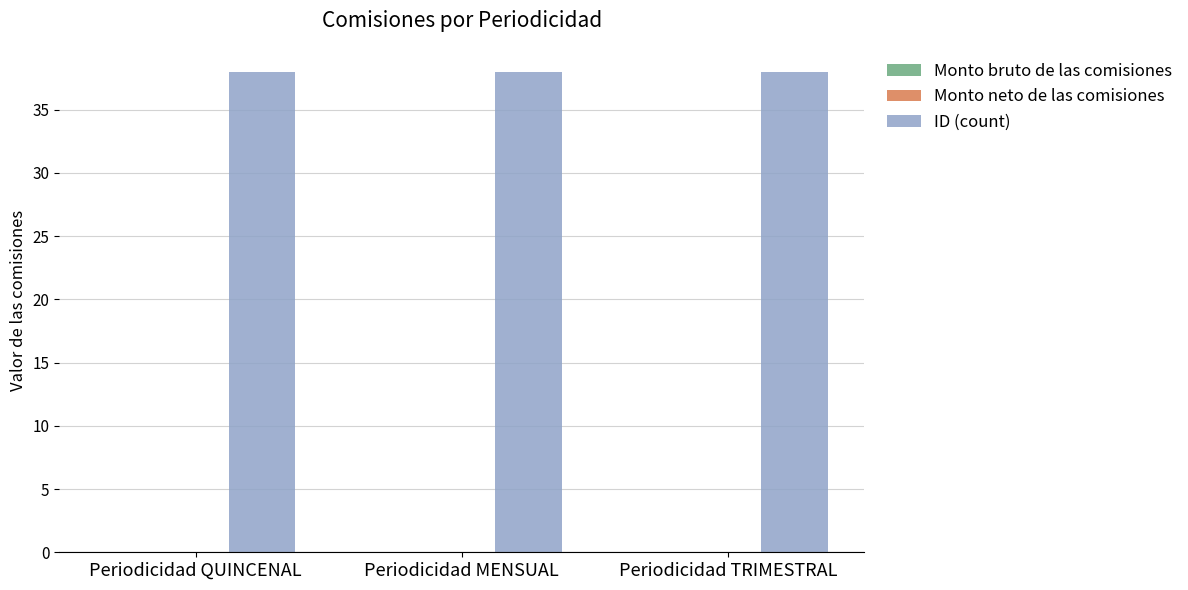

What is the sum of all ID (count) values?

114